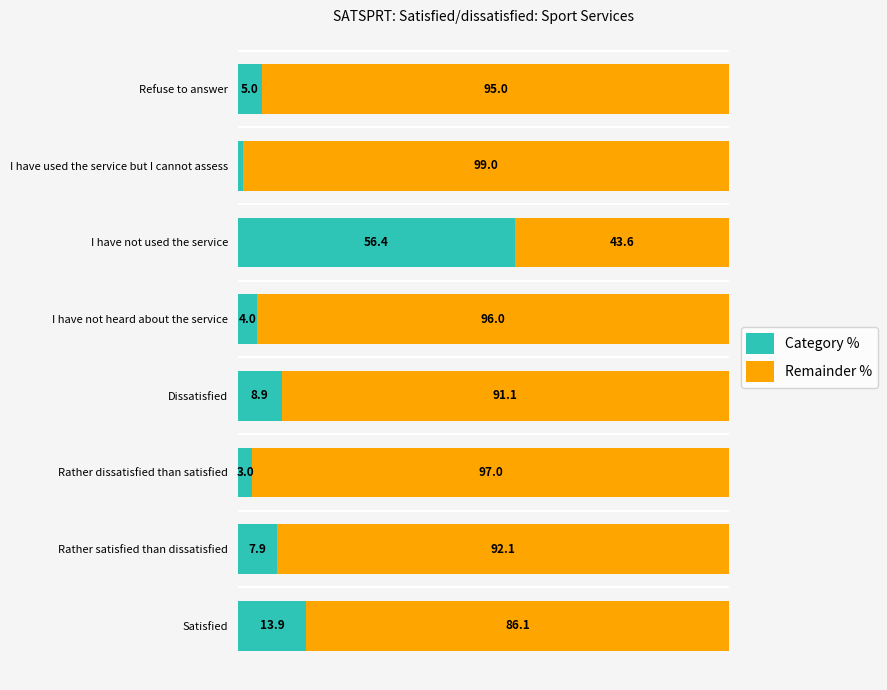

Where is Category % nearest to the value 28?

Satisfied